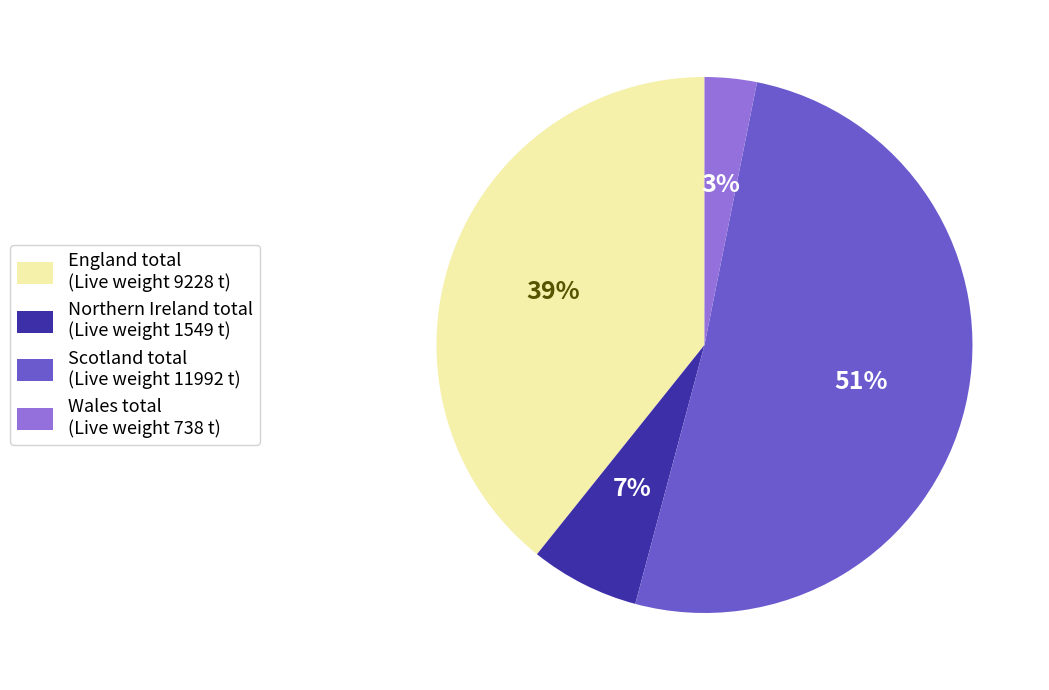

To the nearest percent, what is the difference between the Scotland total and Northern Ireland total slice percentages?

44%